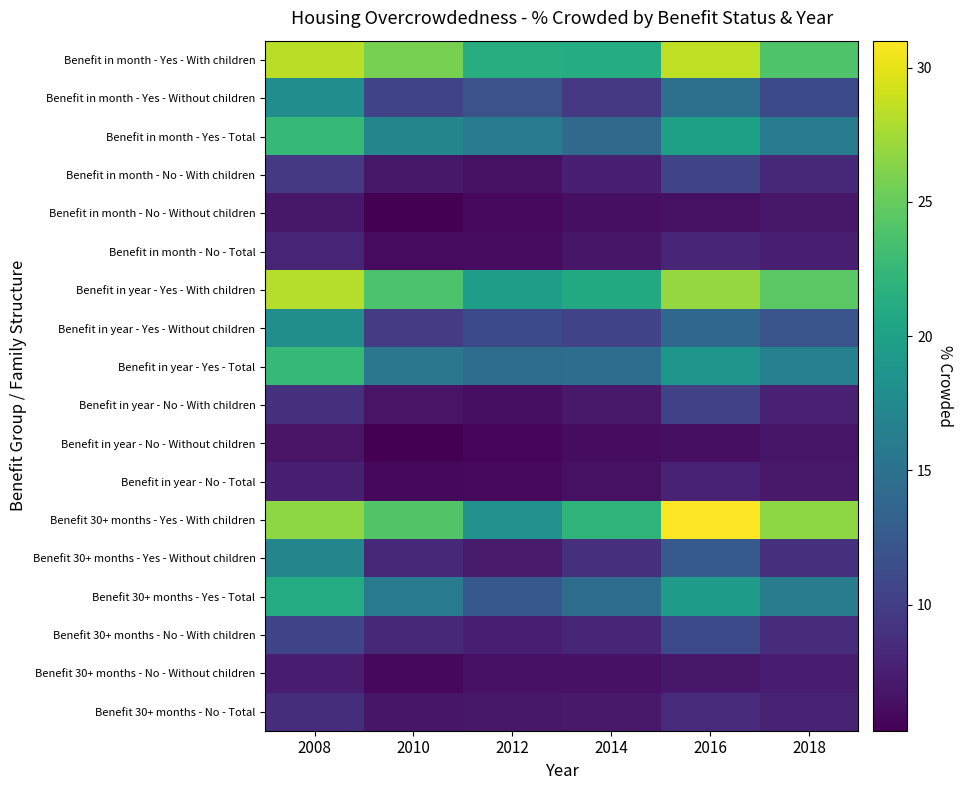

At 2016, list the series in order from smallest to largest.

Benefit in year - No - Without children, Benefit in month - No - Without children, Benefit 30+ months - No - Without children, Benefit in year - No - Total, Benefit in month - No - Total, Benefit 30+ months - No - Total, Benefit in year - No - With children, Benefit in month - No - With children, Benefit 30+ months - No - With children, Benefit 30+ months - Yes - Without children, Benefit in year - Yes - Without children, Benefit in month - Yes - Without children, Benefit in year - Yes - Total, Benefit 30+ months - Yes - Total, Benefit in month - Yes - Total, Benefit in year - Yes - With children, Benefit in month - Yes - With children, Benefit 30+ months - Yes - With children